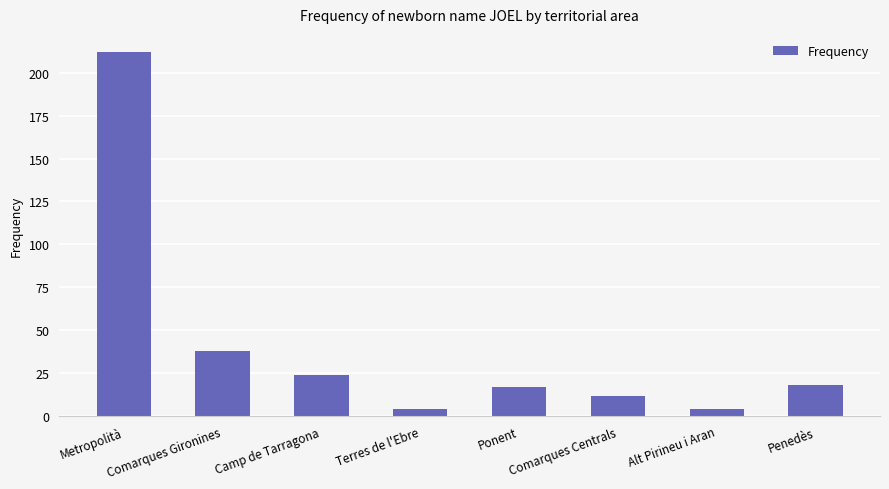

At which category does the chart reach its peak across all series?

Metropolità